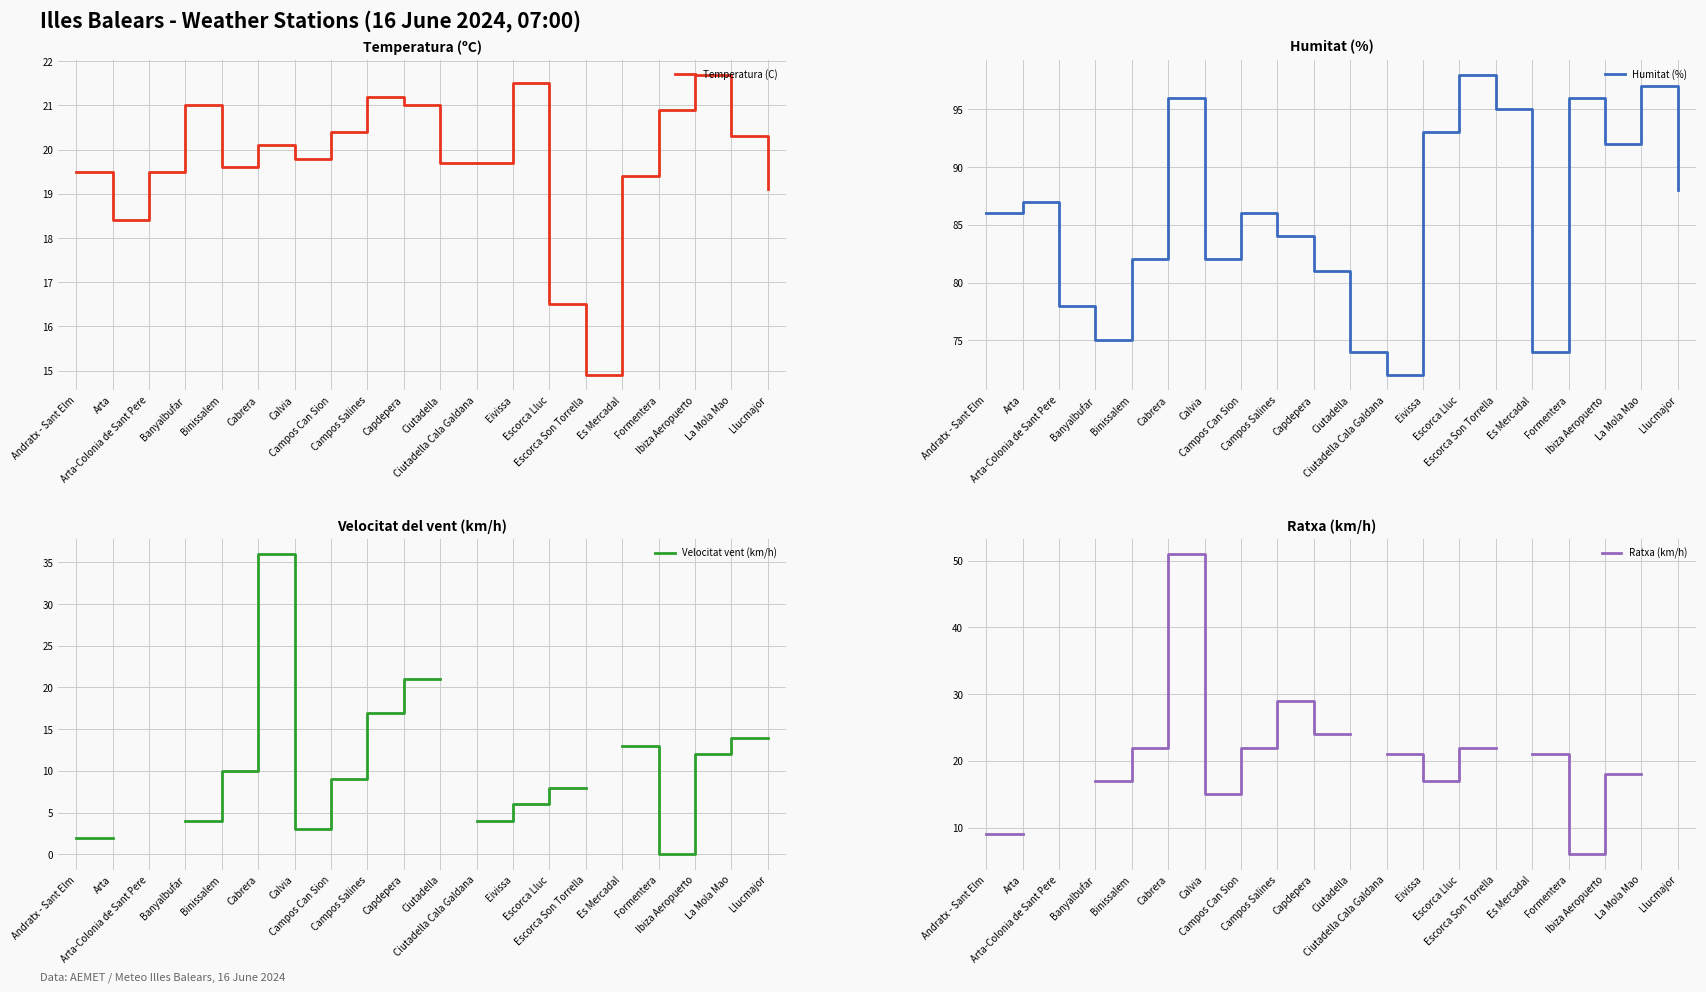

How many interior local peaks does the Ratxa (km/h) series have?

2